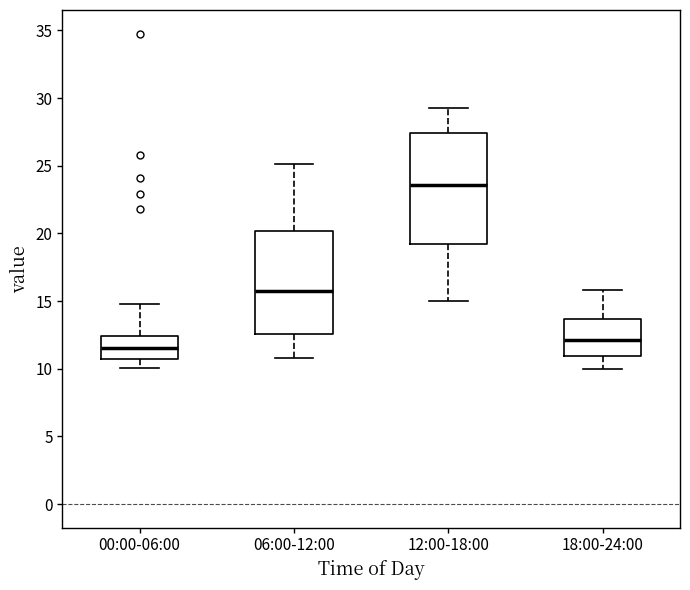

Comparing the boxes themselves (not the whiskers), which one is the tallest?

12:00-18:00